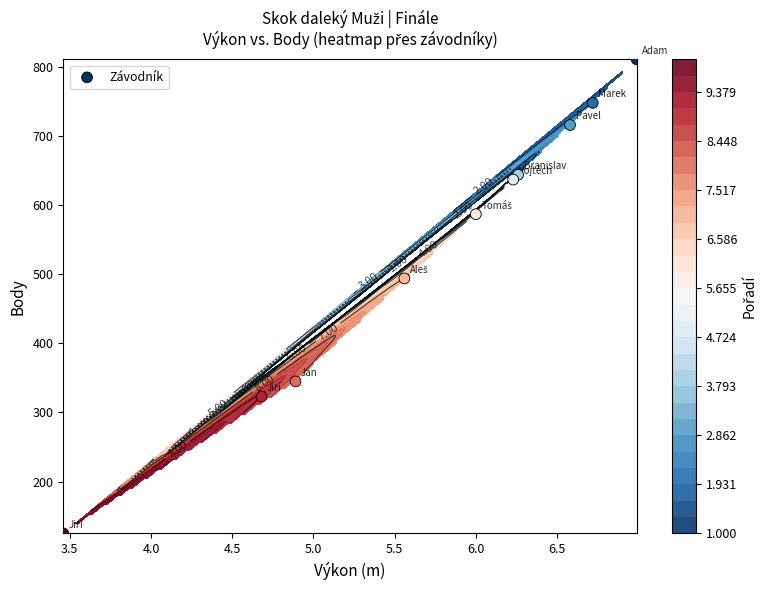

What is the sum of all values?

5430